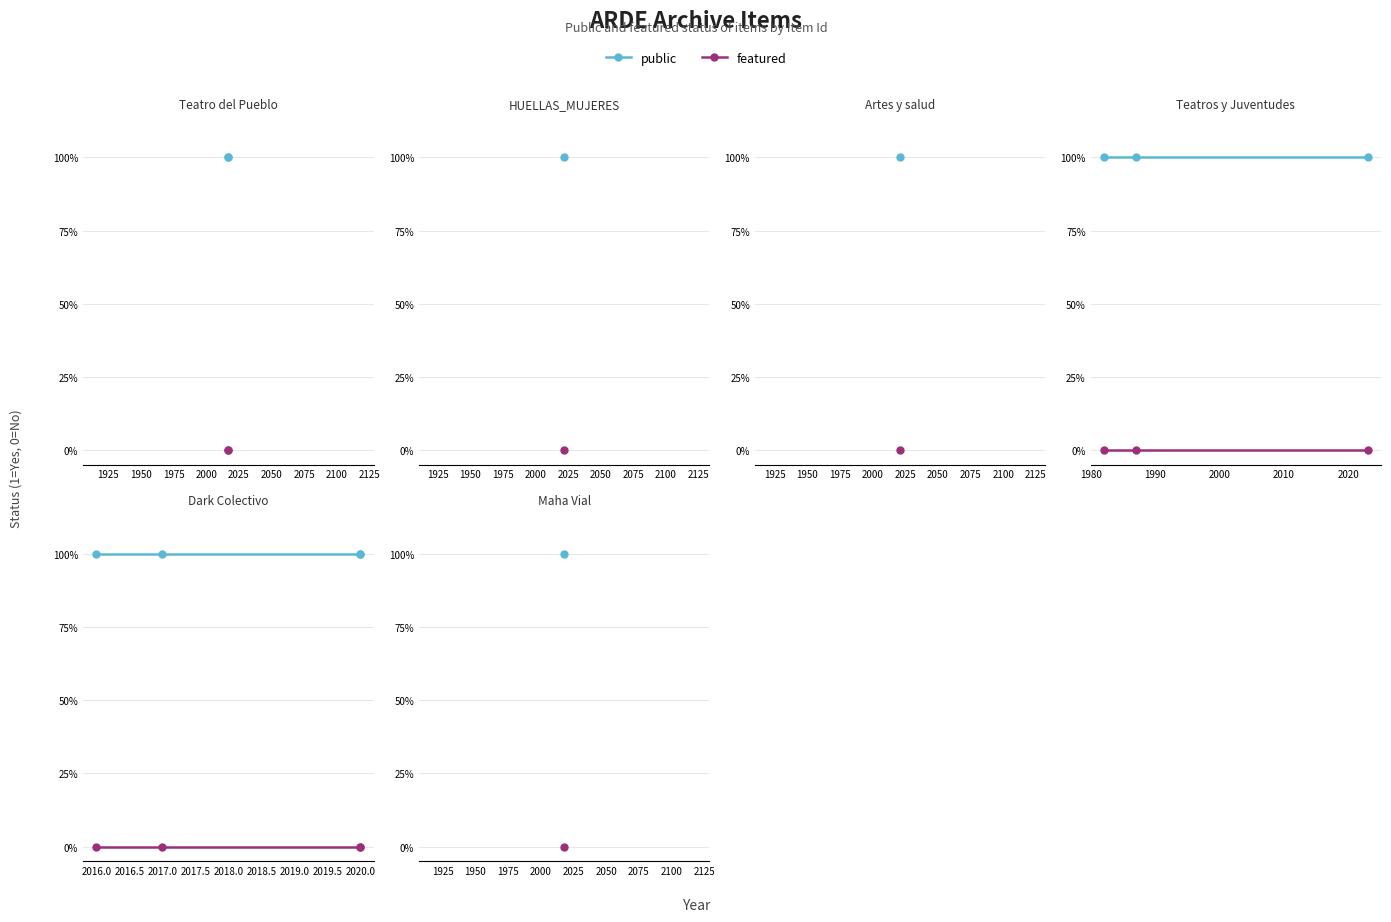

At how many categories does at least one series exceed 0?

4